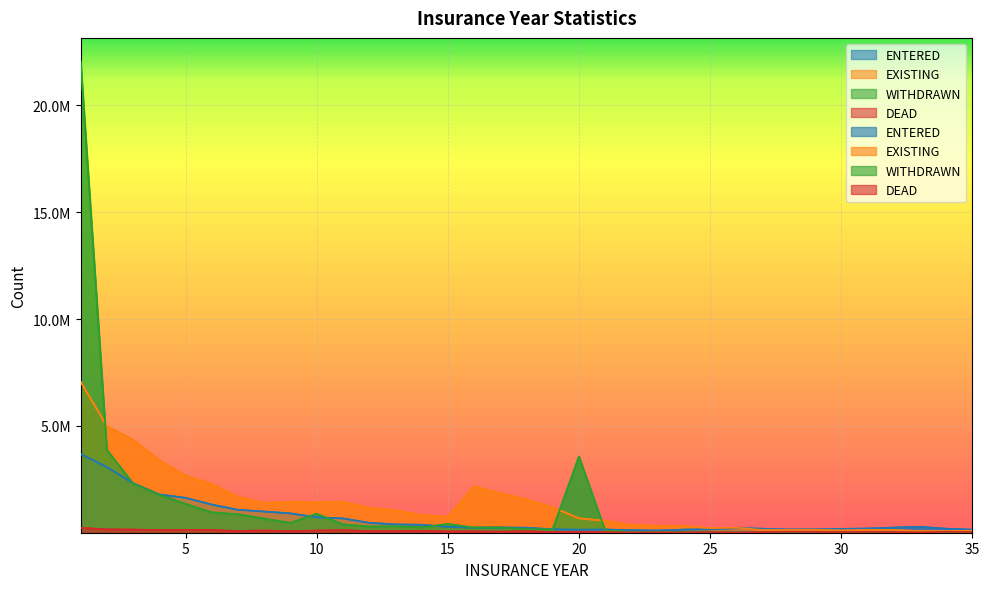

The value of ENTERED at 32 is 241500. True or false?

True